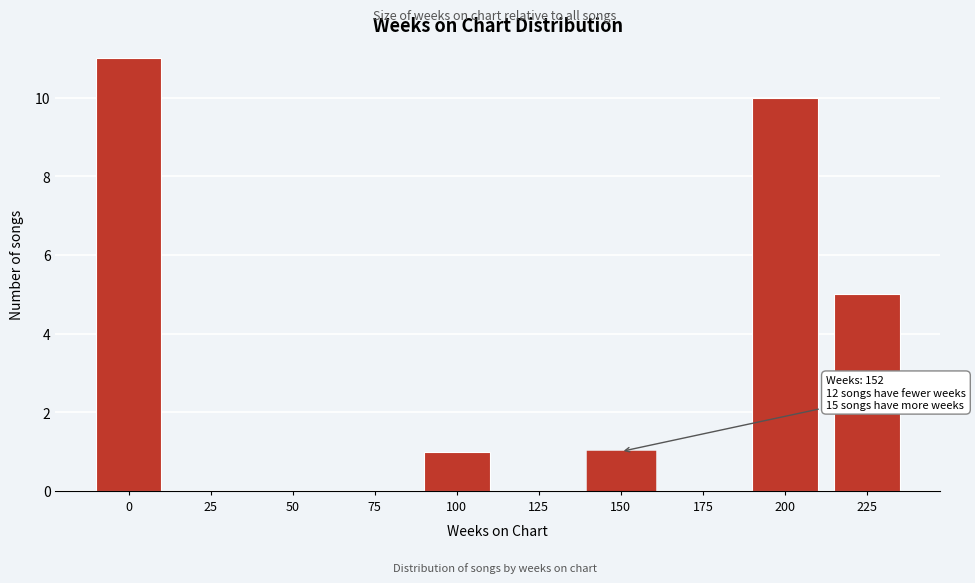

Reading right to left, extract all data points from this chart.

225=5	200=10	175=0	150=1	125=0	100=1	75=0	50=0	25=0	0=11